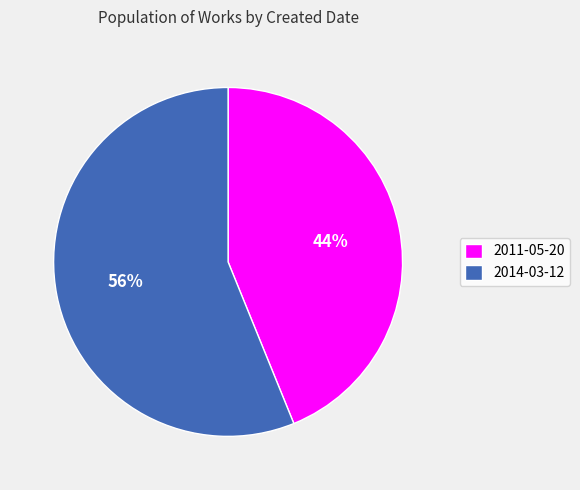

Is there a majority slice in this chart?

Yes